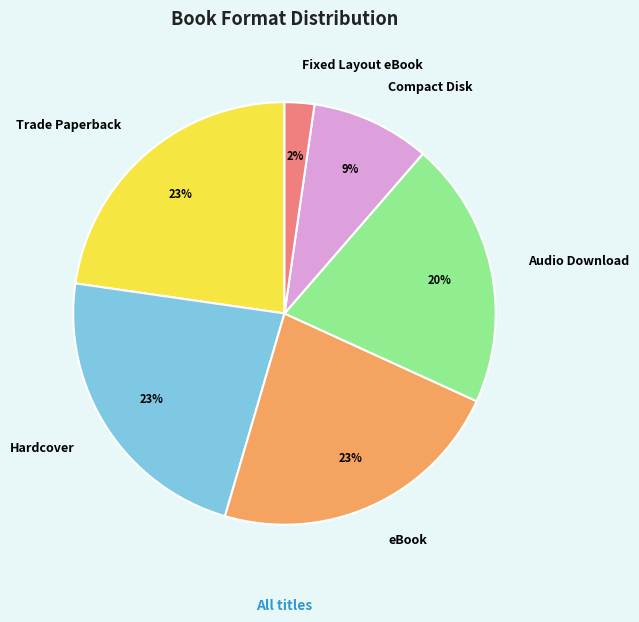

How many segments does this pie chart have?

6